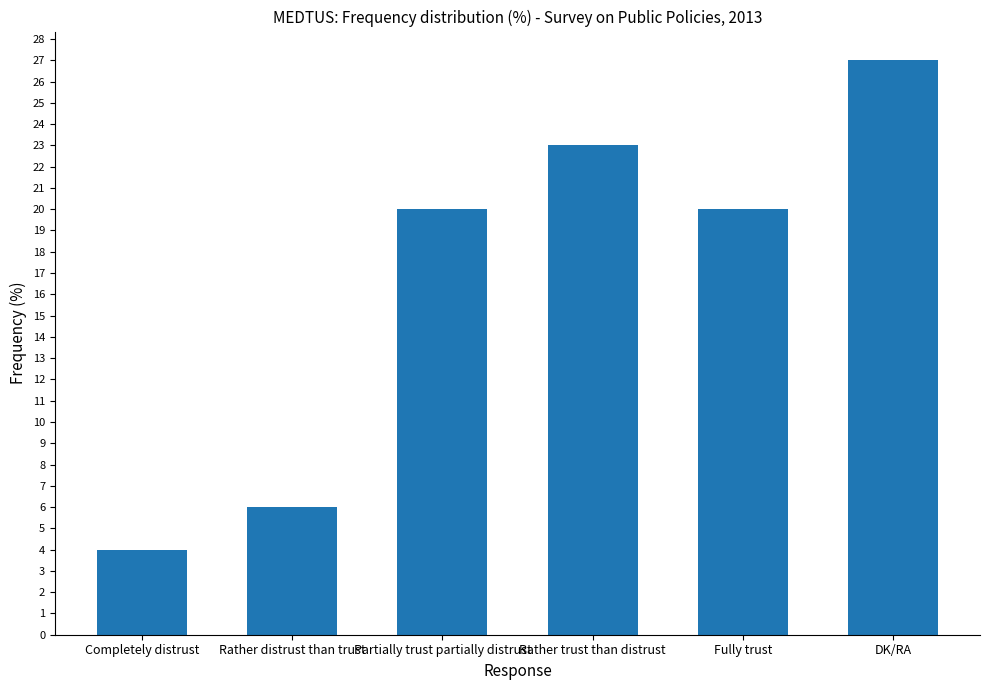

The chart shows a value of 8 at Rather trust than distrust. True or false?

False